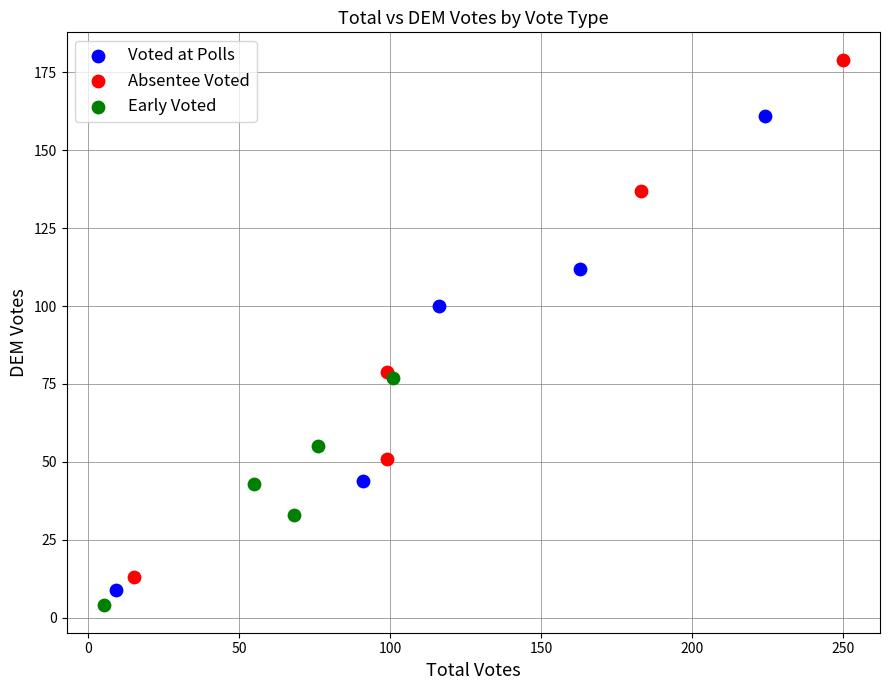

Which series reaches the minimum Y coordinate?

Early Voted